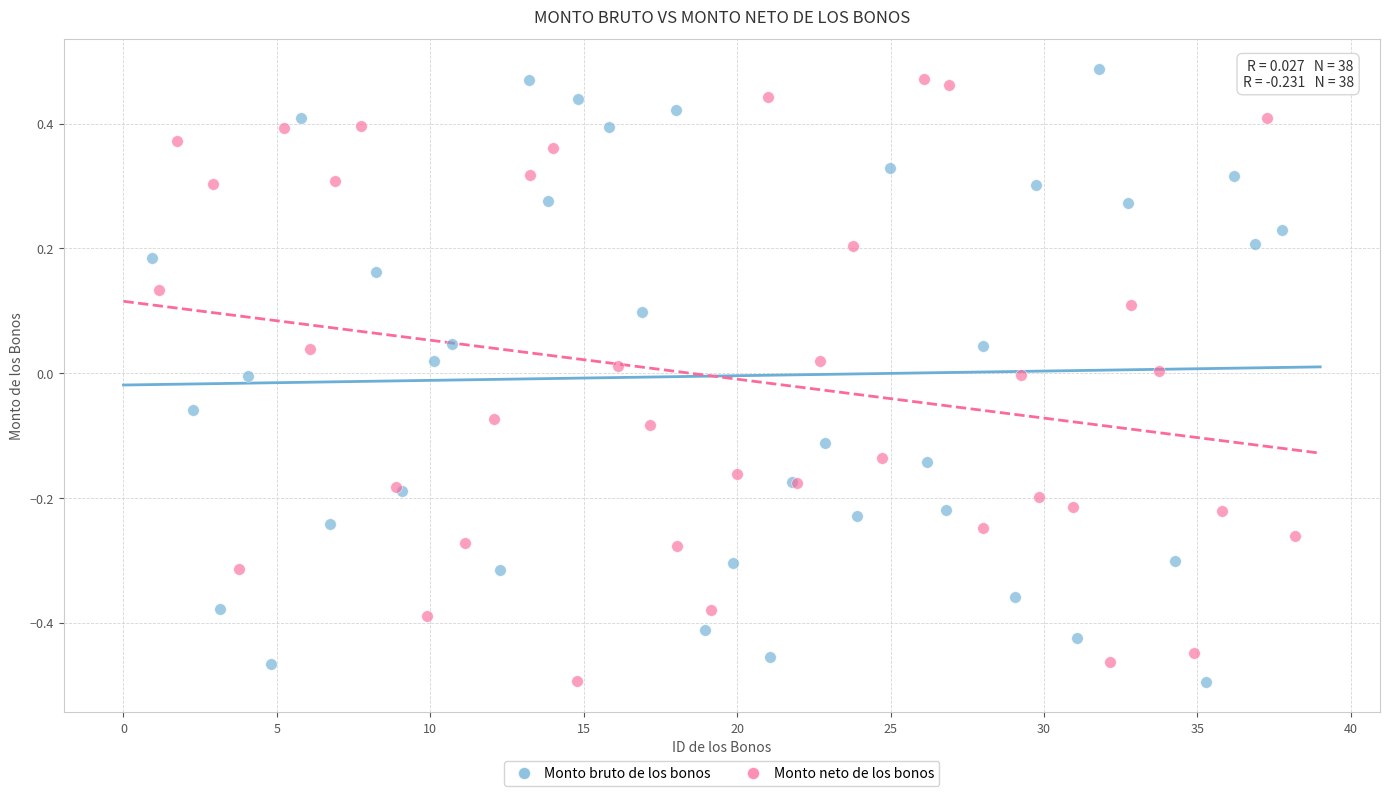

What are all the series names shown in the legend?

Monto bruto de los bonos, Monto neto de los bonos